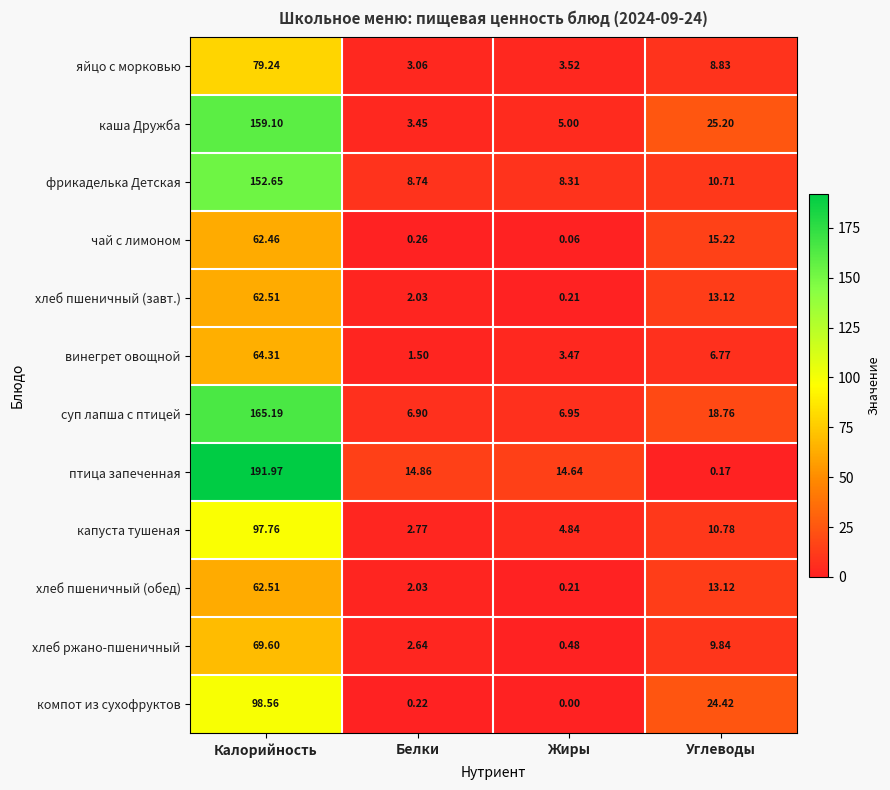

Which series has the largest total across all categories?

птица запеченная